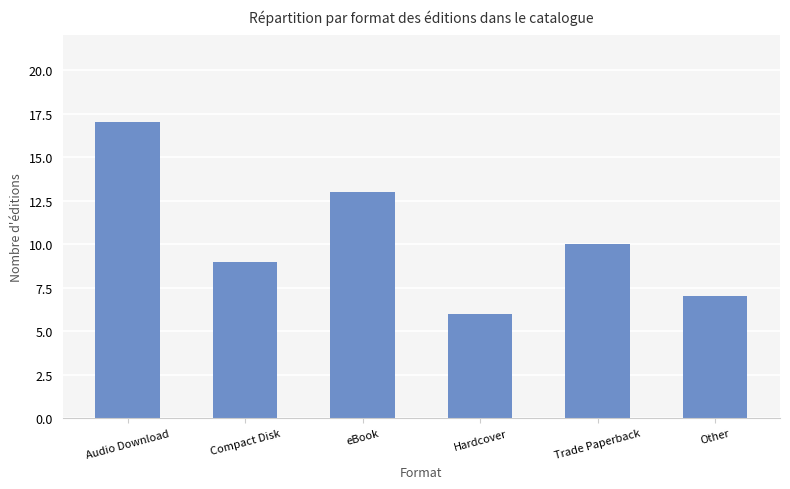

What is the ratio of the value at Hardcover to the value at Compact Disk?

0.7